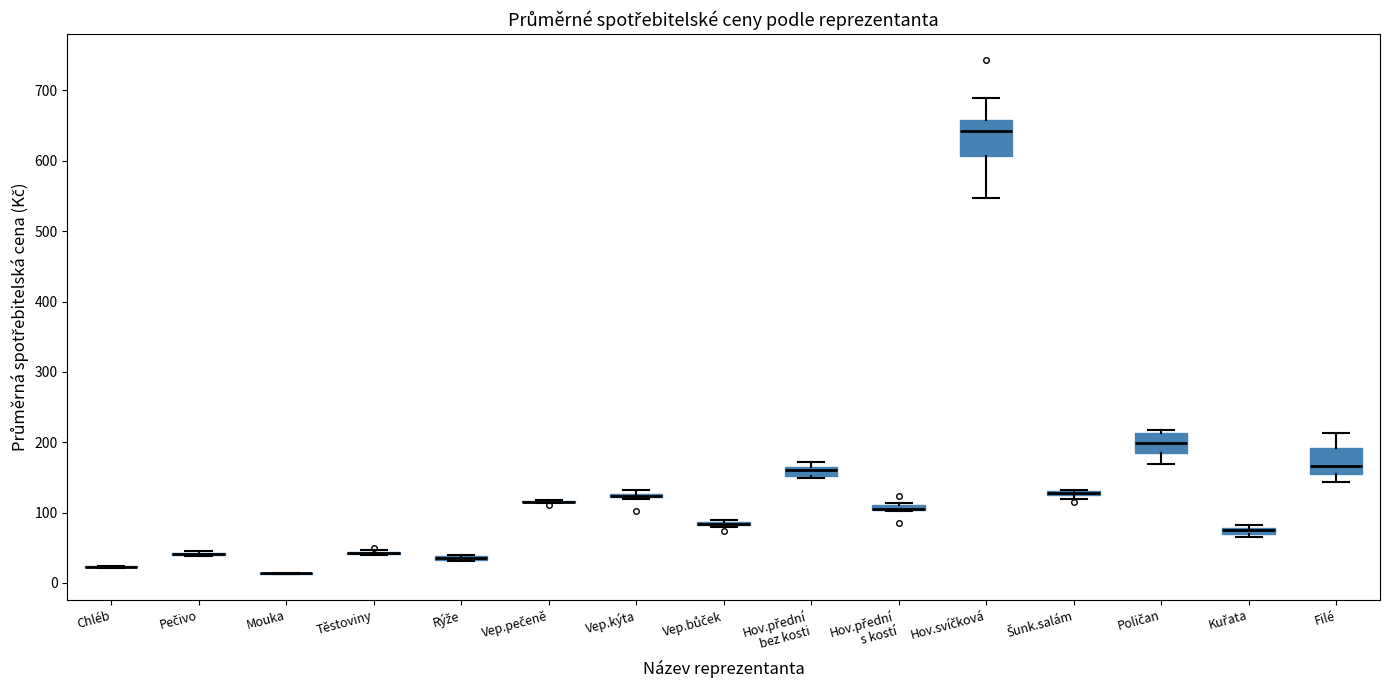

Which box is the tallest, from its lower edge to its upper edge?

Hov.svíčková